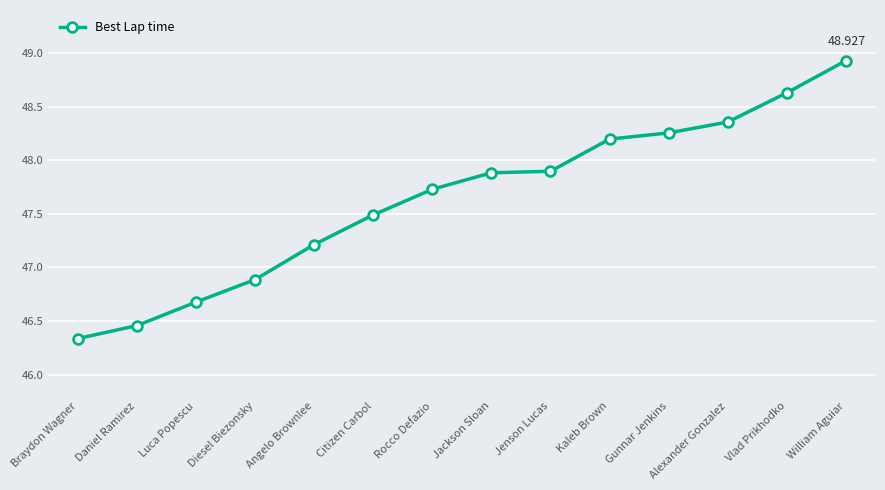

What is the label of the 5th point from the left?

Angelo Brownlee